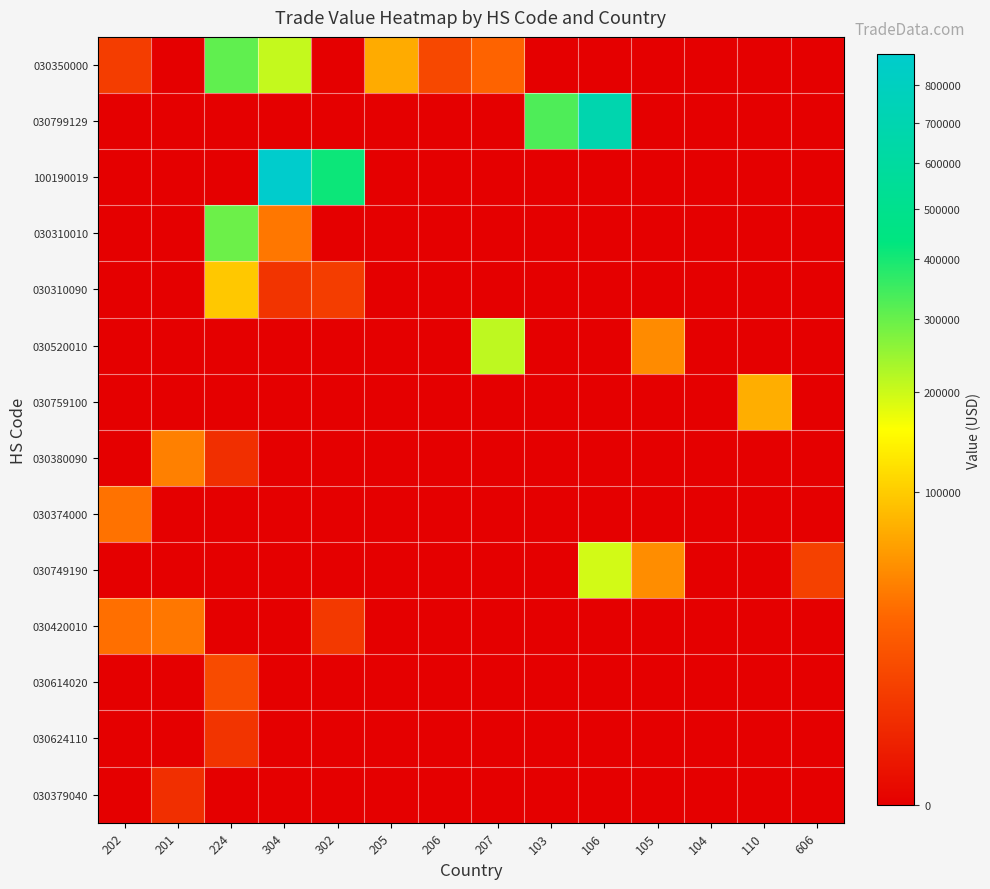

At how many categories does at least one series exceed 466827?

2